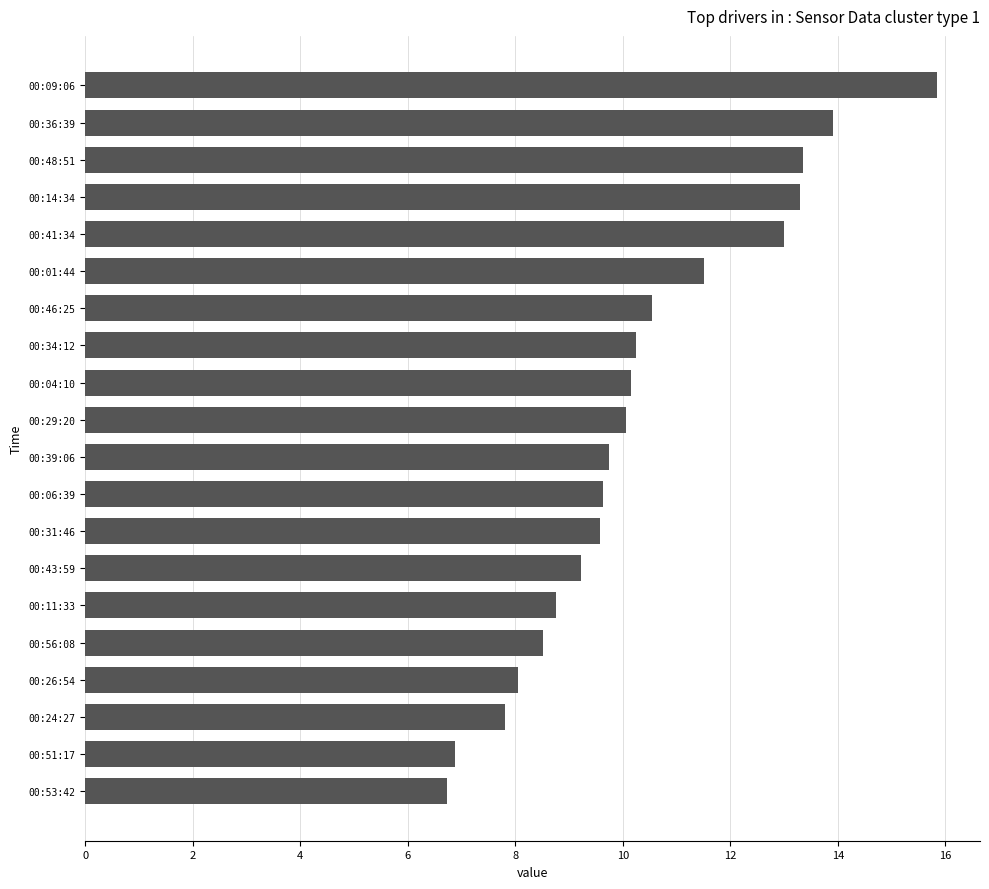

Is it true that the value at 00:51:17 is 2.2?

False